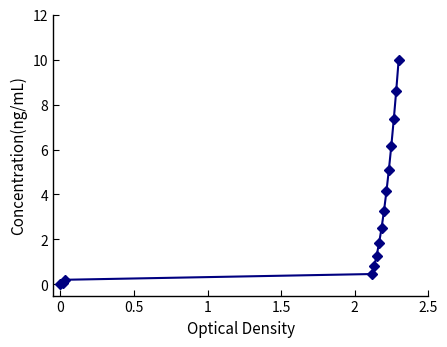

True or false: the data has more than 0 interior local peaks.

False